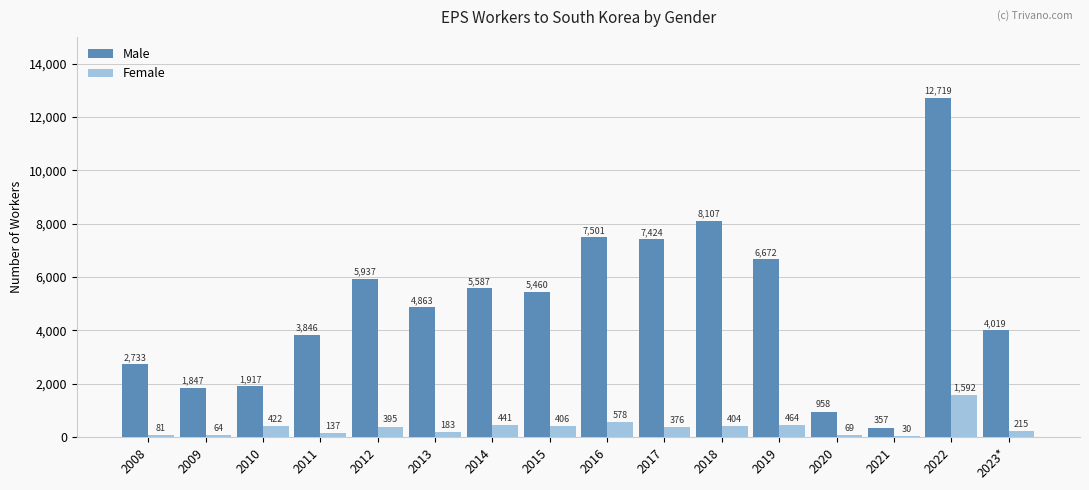

The value of Male at 2013 is 4863. True or false?

True